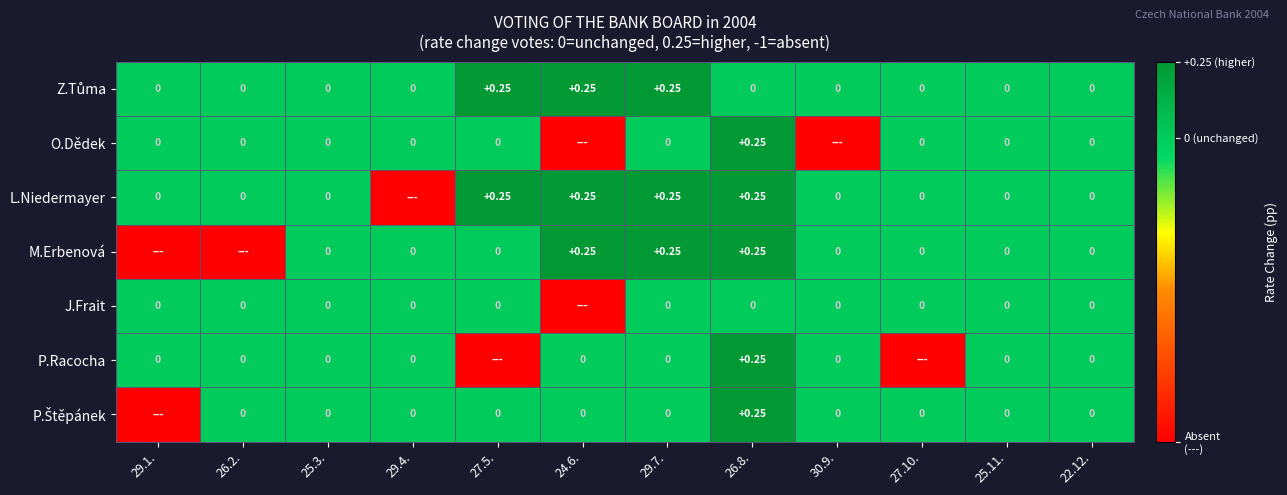

At how many categories does at least one series exceed 0?

4